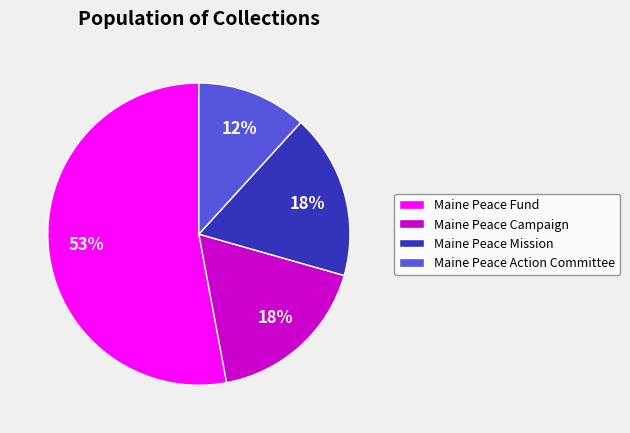

To the nearest percent, what is the difference between the largest and smallest slice percentages?

41%